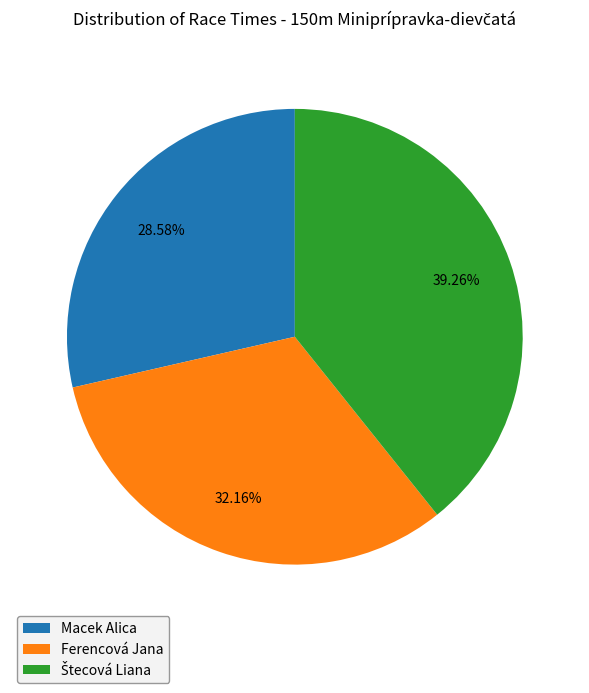

Does any single category account for the majority?

No